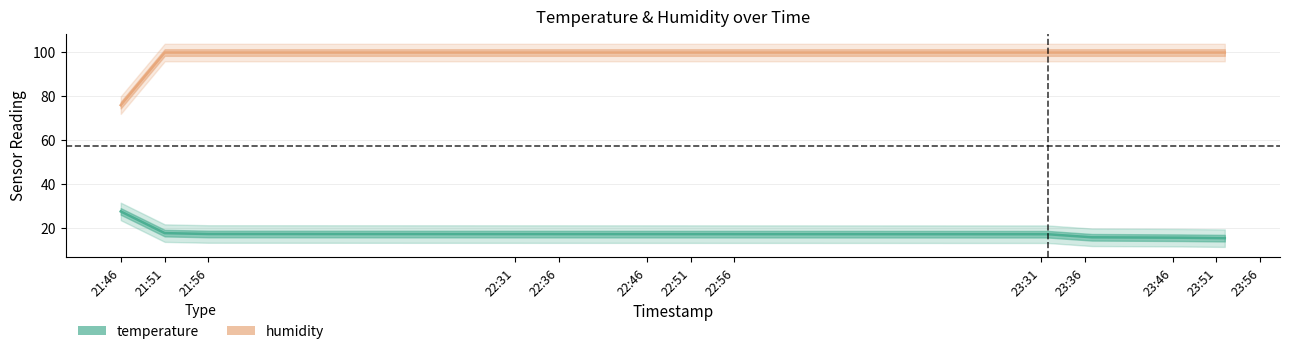

True or false: temperature and humidity cross at least once.

False